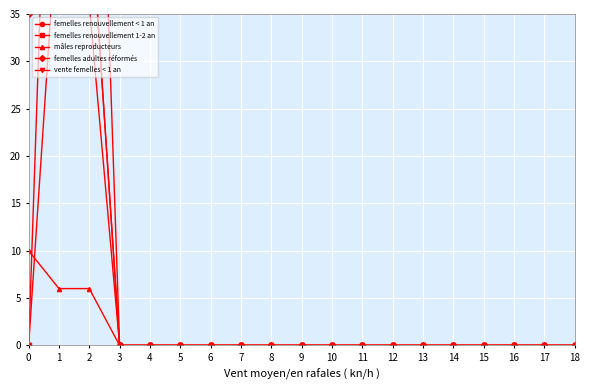

At how many categories does at least one series exceed 60?

3